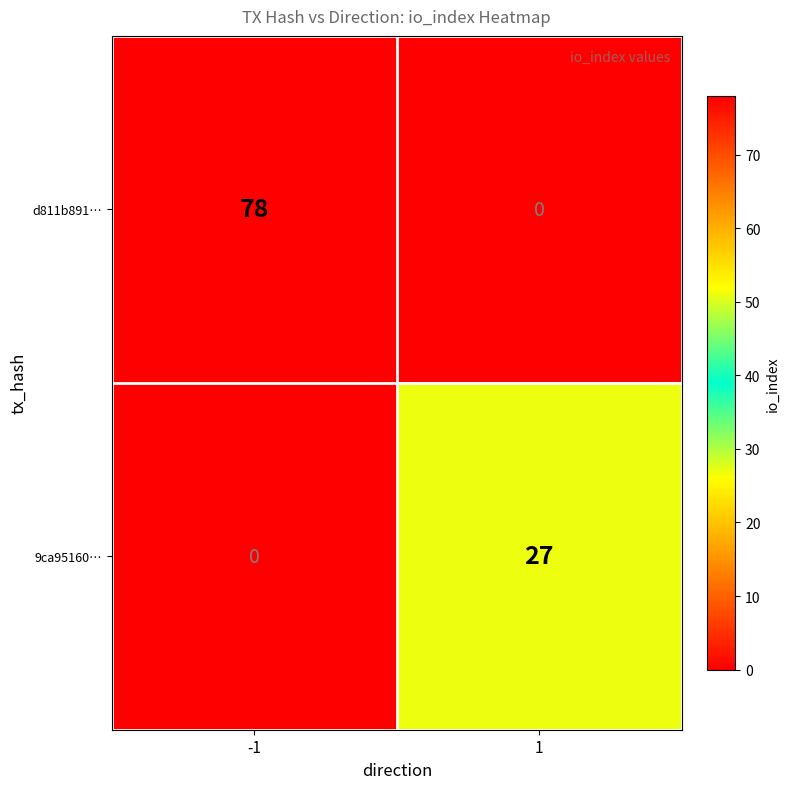

The d811b891… series shows 43 at 1. True or false?

False